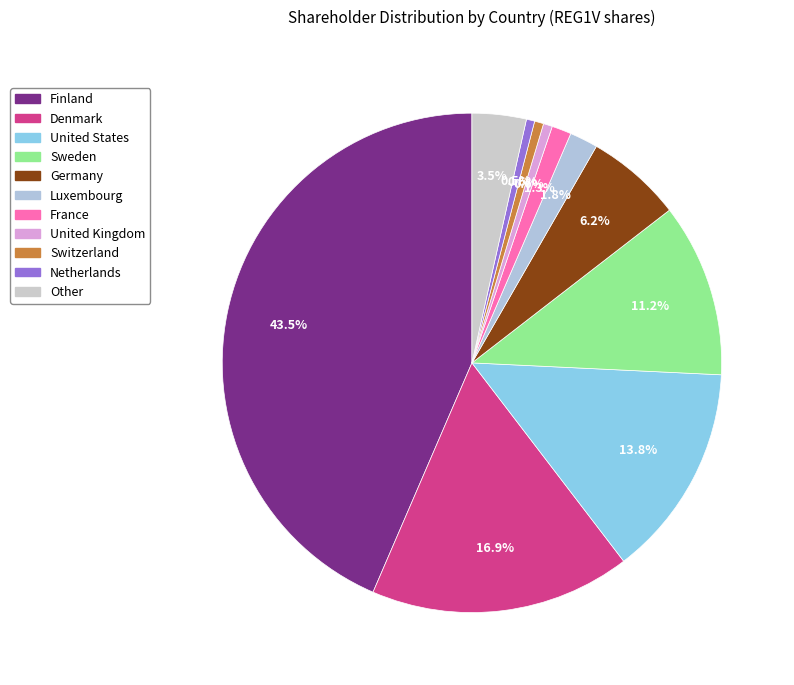

Do Luxembourg and United Kingdom together represent more than half of the pie?

No